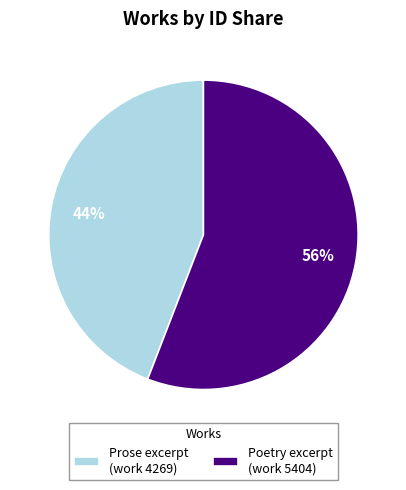

Is it true that Prose excerpt (work 4269) is 44% of the pie?

True